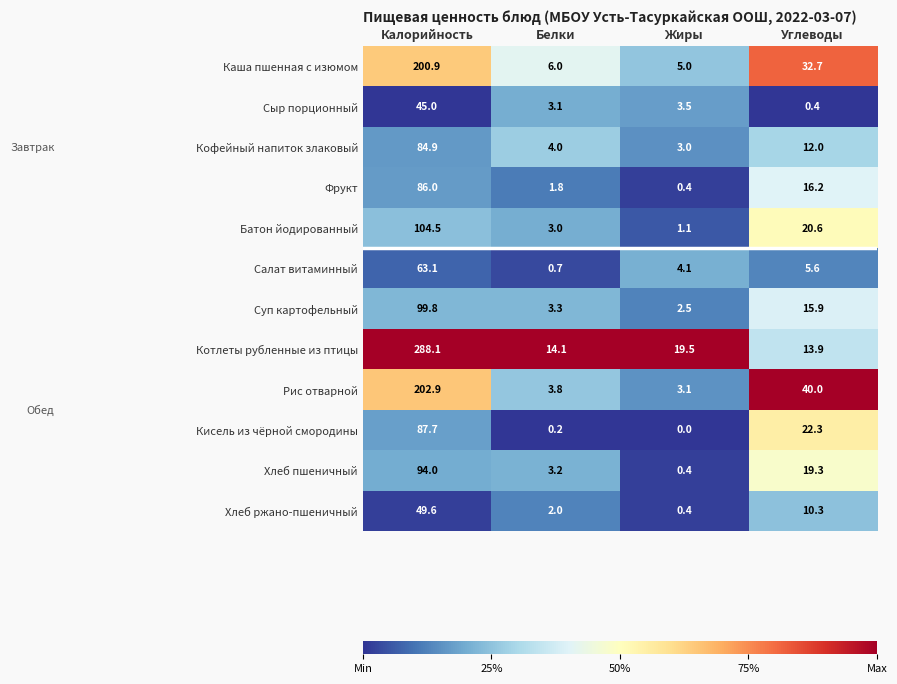

The Салат витаминный series shows 2.8 at Жиры. True or false?

False